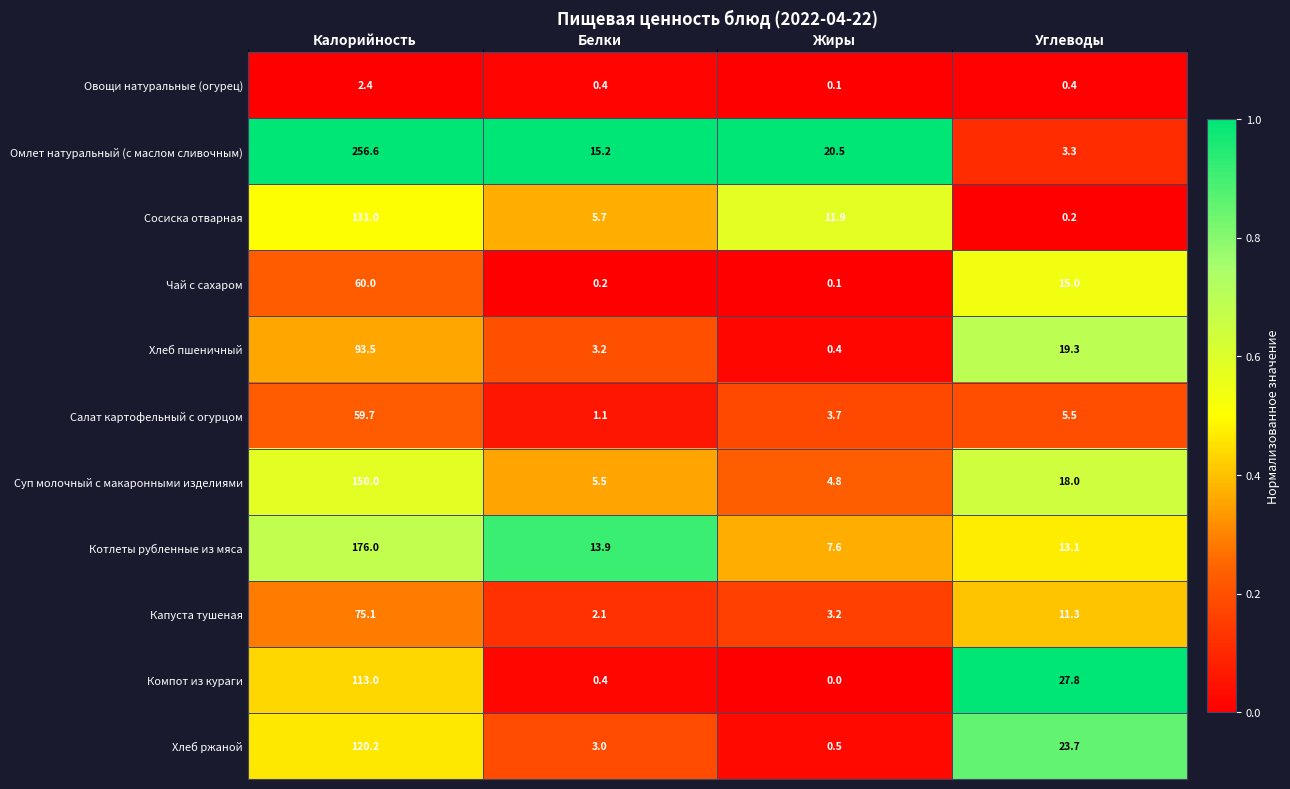

The value of Капуста тушеная at Калорийность is 35.1. True or false?

False